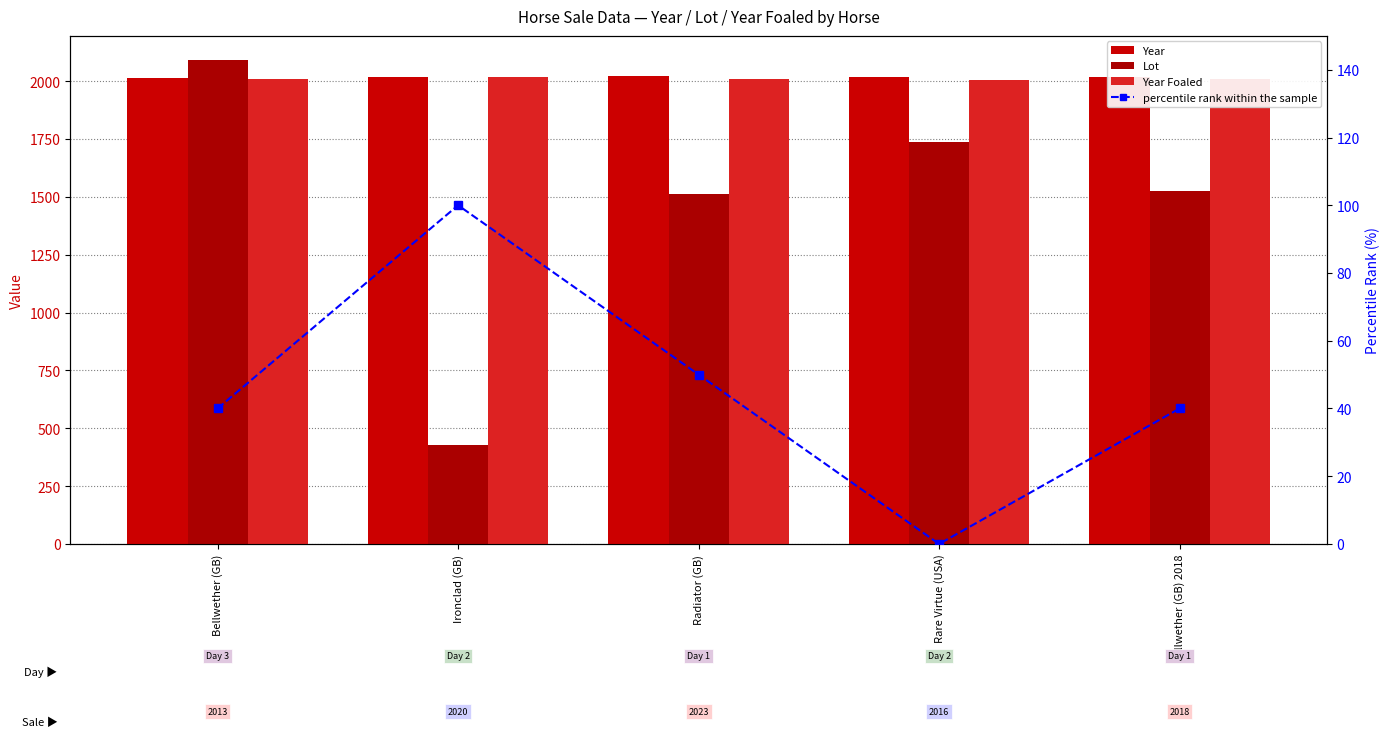

What is the value of the Year Foaled bar at the 2nd from the left?

2016